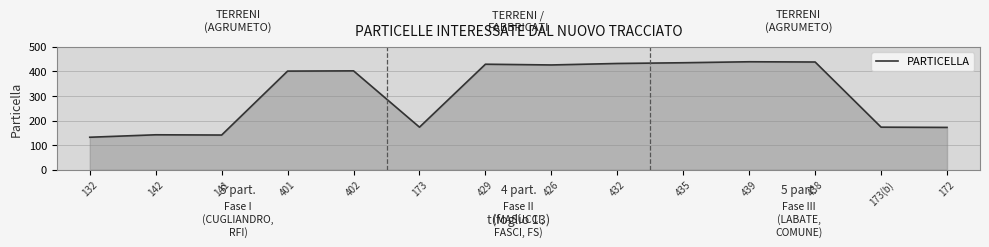

True or false: the data shows 173 at 173.

True